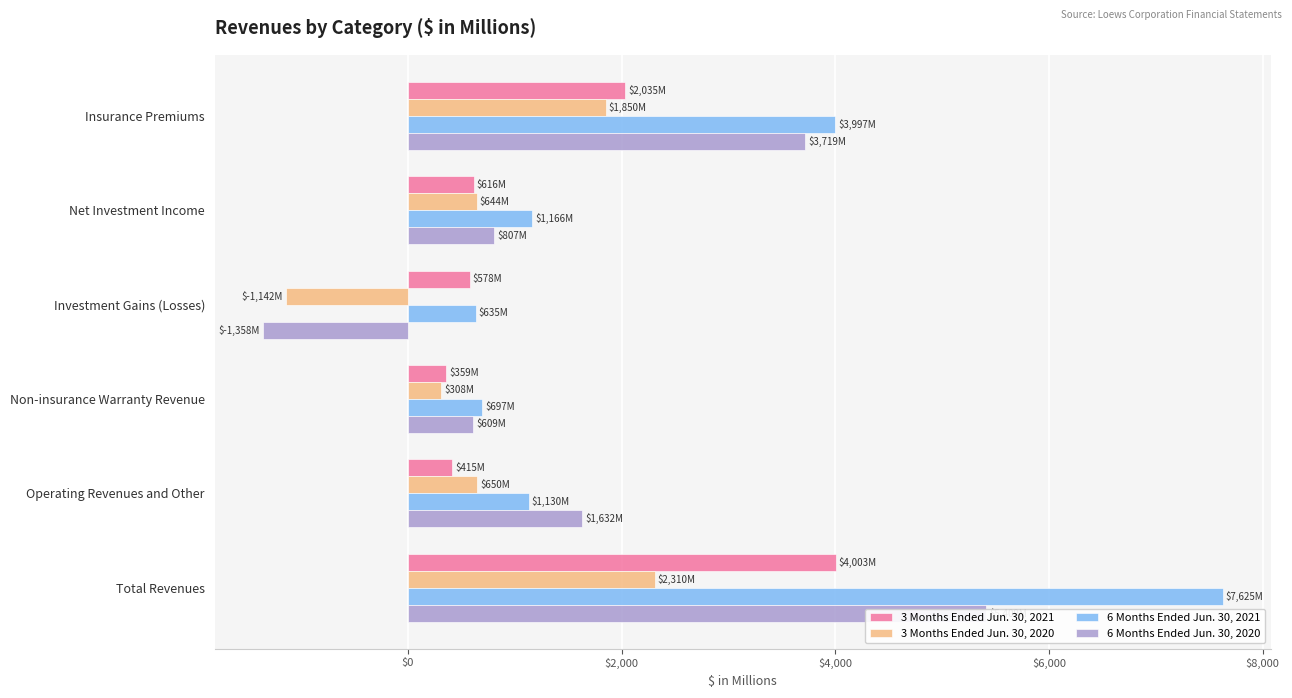

What is the difference between the second highest and second lowest values in the 6 Months Ended Jun. 30, 2021 series?

3300